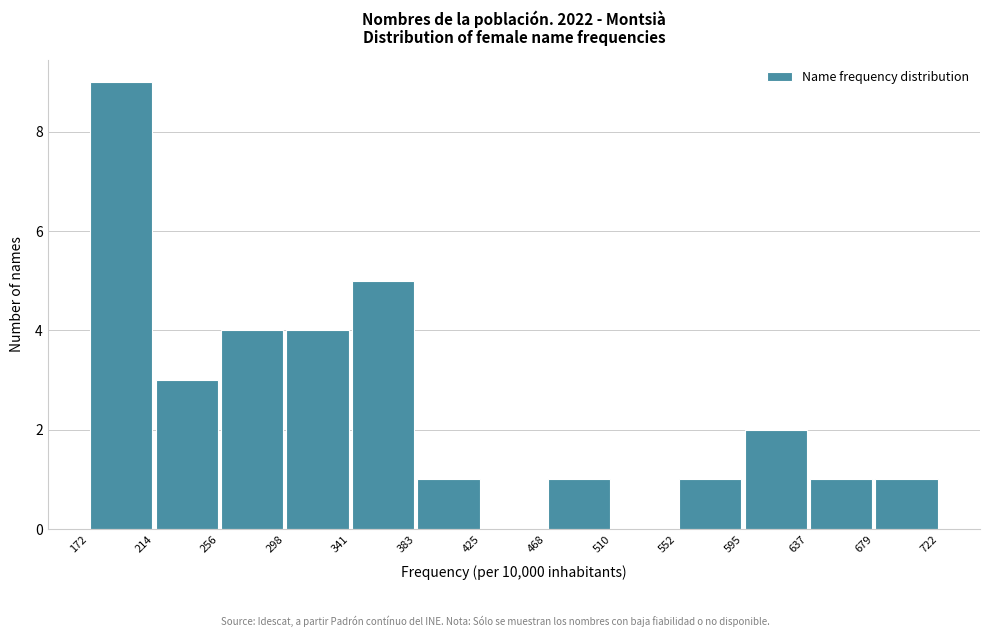

Reading left to right, transcribe this chart: for each bar, give the range it covers on the x-axis and its height. The values are not printed on the chart, so give them approximately, as read against the axis.

172 to 214: 9
214 to 256: 3
256 to 298: 4
298 to 341: 4
341 to 383: 5
383 to 425: 1
425 to 468: 0
468 to 510: 1
510 to 552: 0
552 to 595: 1
595 to 637: 2
637 to 679: 1
679 to 722: 1